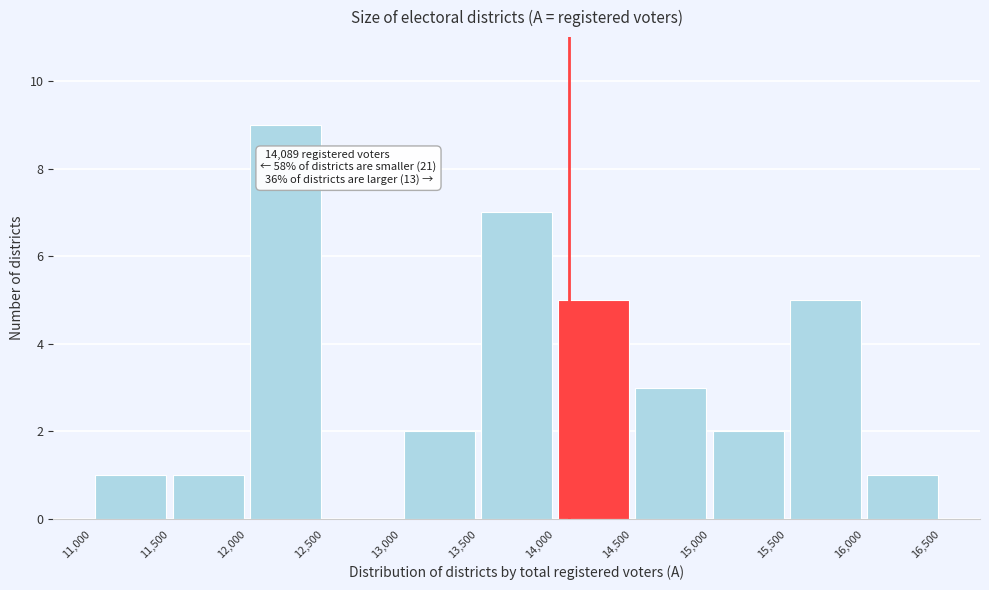

Which range on the x-axis has the tallest bar?

12,000 to 12,500